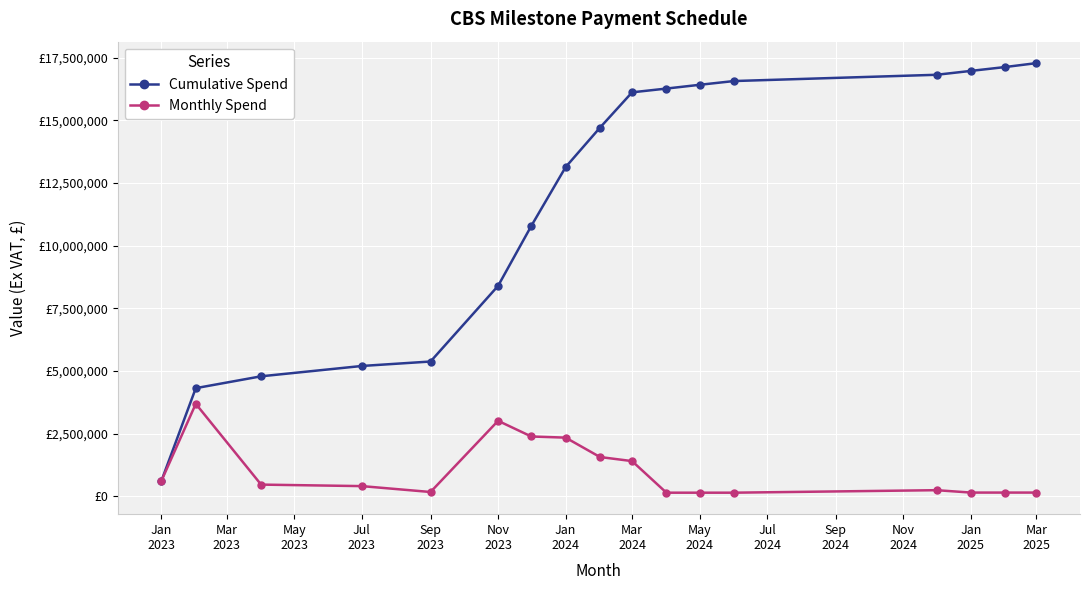

Which series has the widest spread of values?

Cumulative Spend